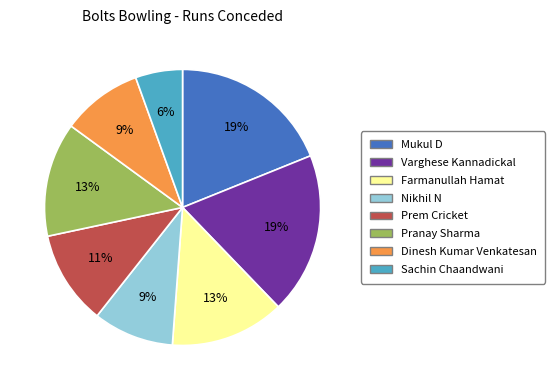

Which category has the smallest portion of the pie?

Sachin Chaandwani